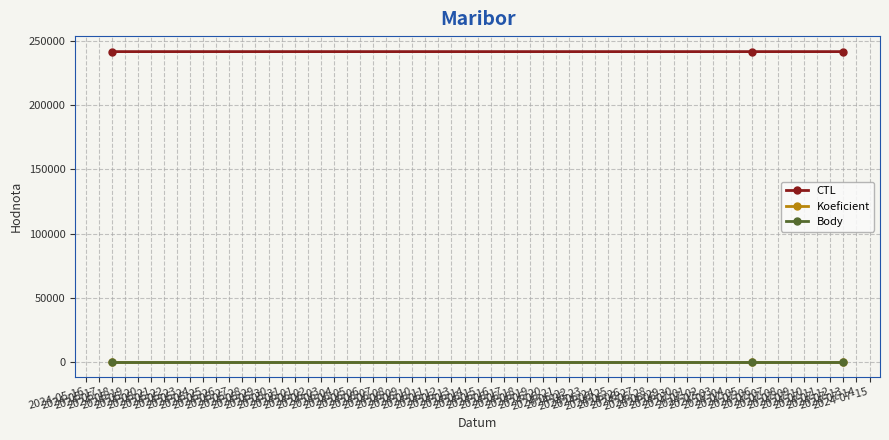

Reading left to right, what are all the values shown in this chart?

CTL: 242002	242006	242007
Koeficient: 7	7	7
Body: 7	7	7